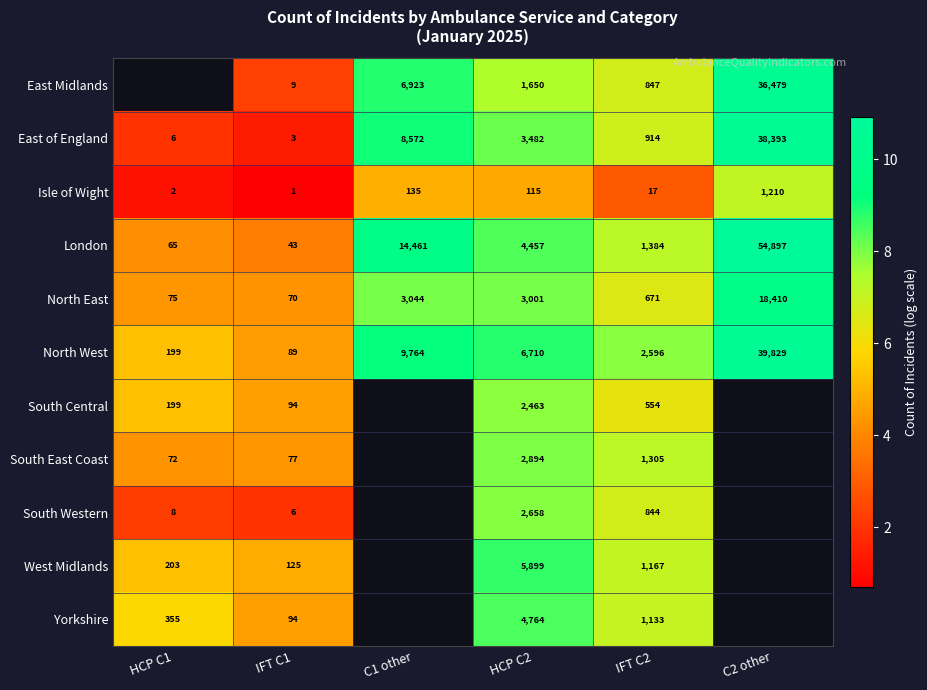

Which series changed the most between IFT C1 and IFT C2?

North West